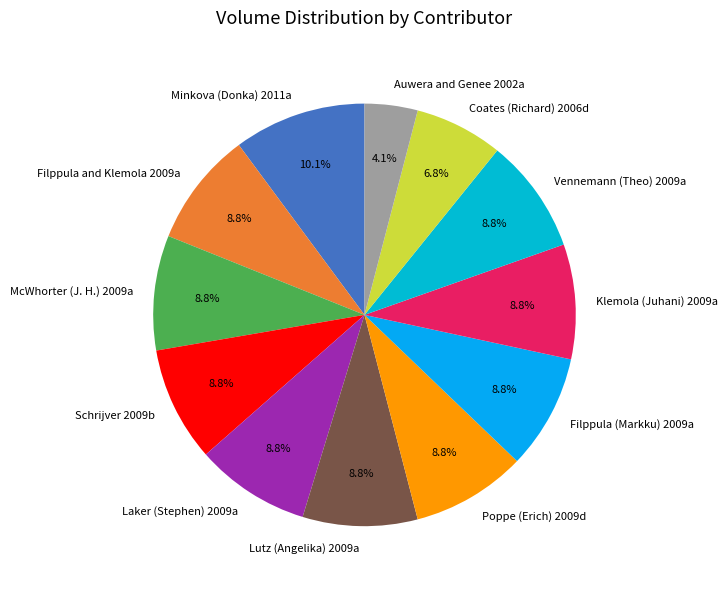

True or false: Filppula and Klemola 2009a accounts for 9% of the total.

True